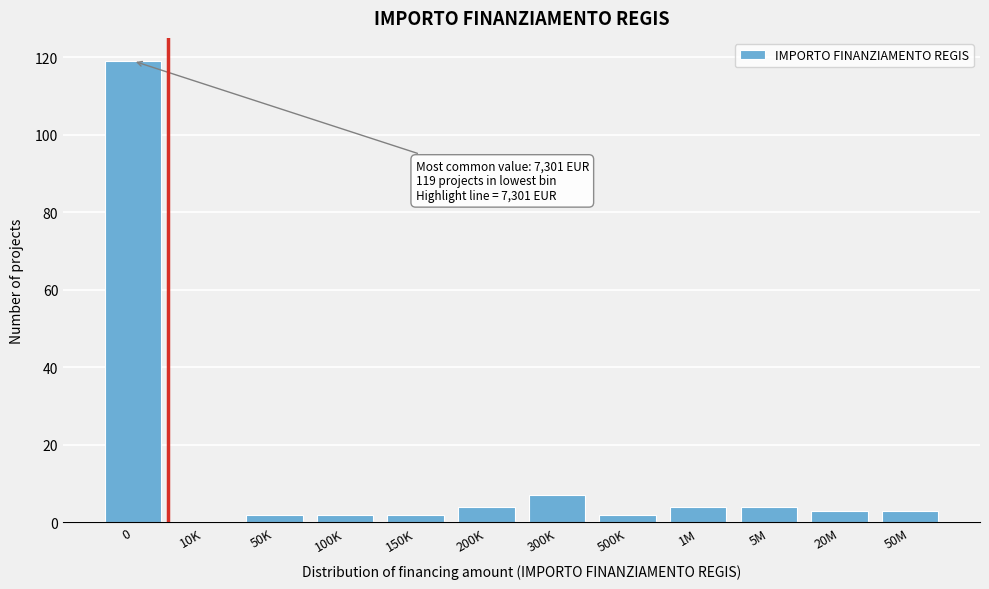

Reading right to left, what are all the values shown in this chart?

50M=3	20M=3	5M=4	1M=4	500K=2	300K=7	200K=4	150K=2	100K=2	50K=2	10K=0	0=119